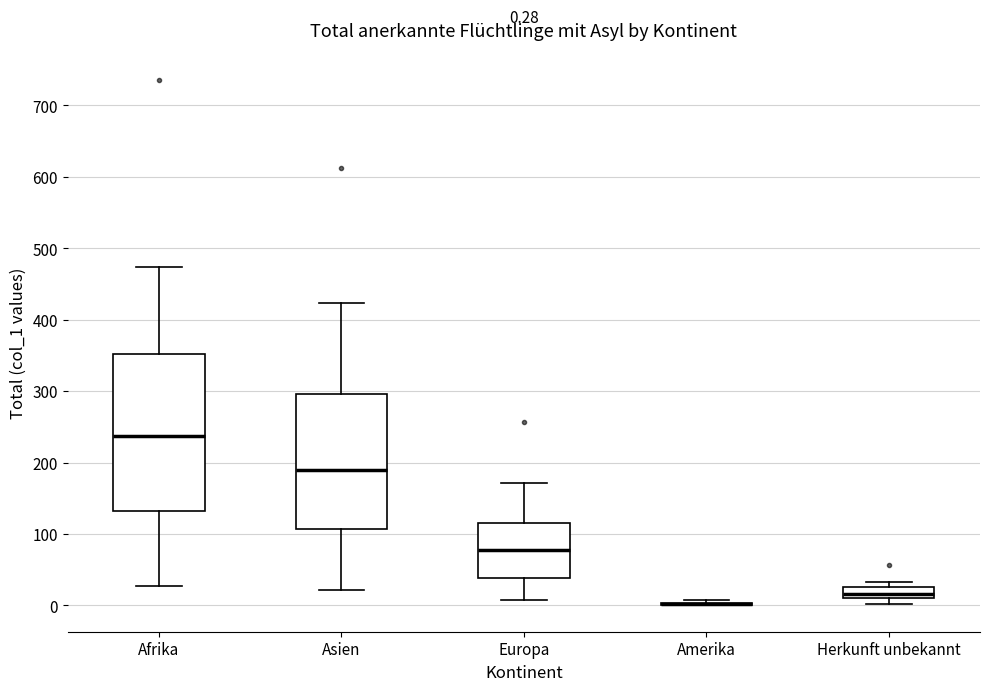

Comparing the boxes themselves (not the whiskers), which one is the tallest?

Afrika